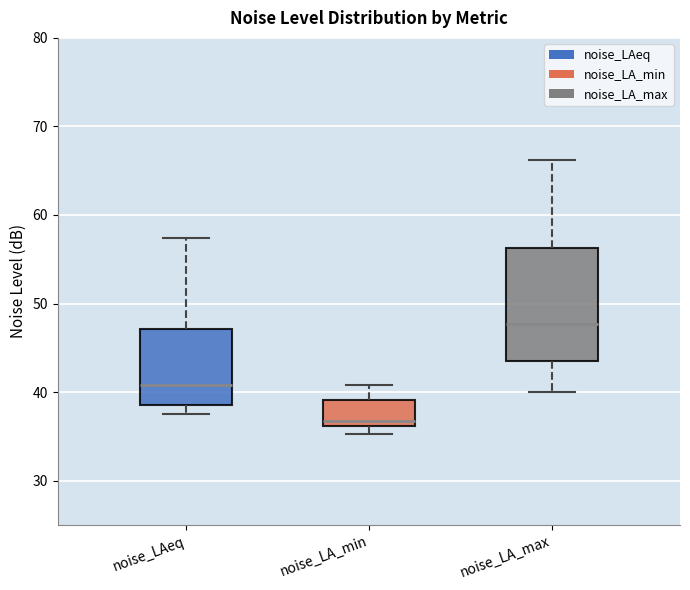

Reading left to right, read every box against the y-axis: the position of its median line, the range the box covers, and the ends of its whiskers. The values are not printed on the chart, so give them approximately, as read against the axis.

noise_LAeq: median 41, box 39 to 47, whiskers 38 to 57
noise_LA_min: median 37, box 36 to 39, whiskers 35 to 41
noise_LA_max: median 48, box 44 to 56, whiskers 40 to 66